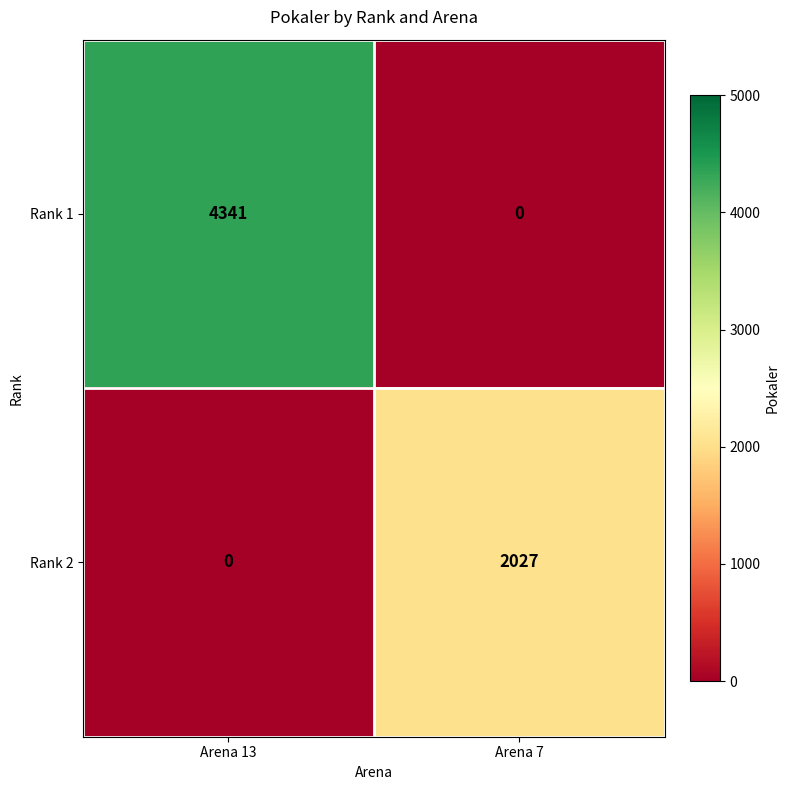

What is the difference between the maximum and minimum values in the Rank 1 series?

4341